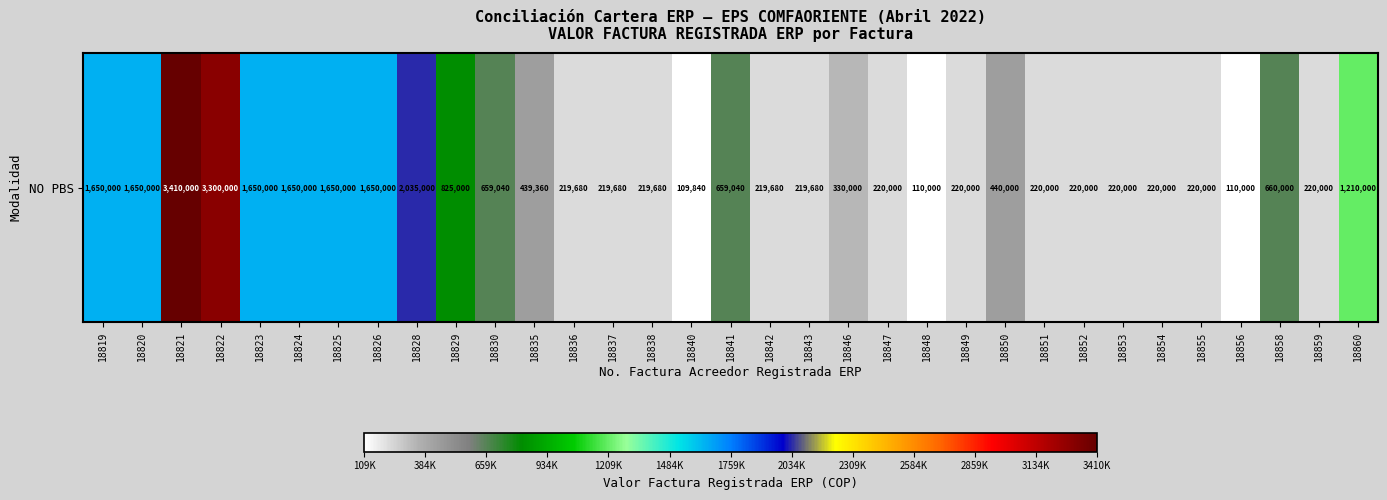

At which label is the value closest to 1759920?

18819